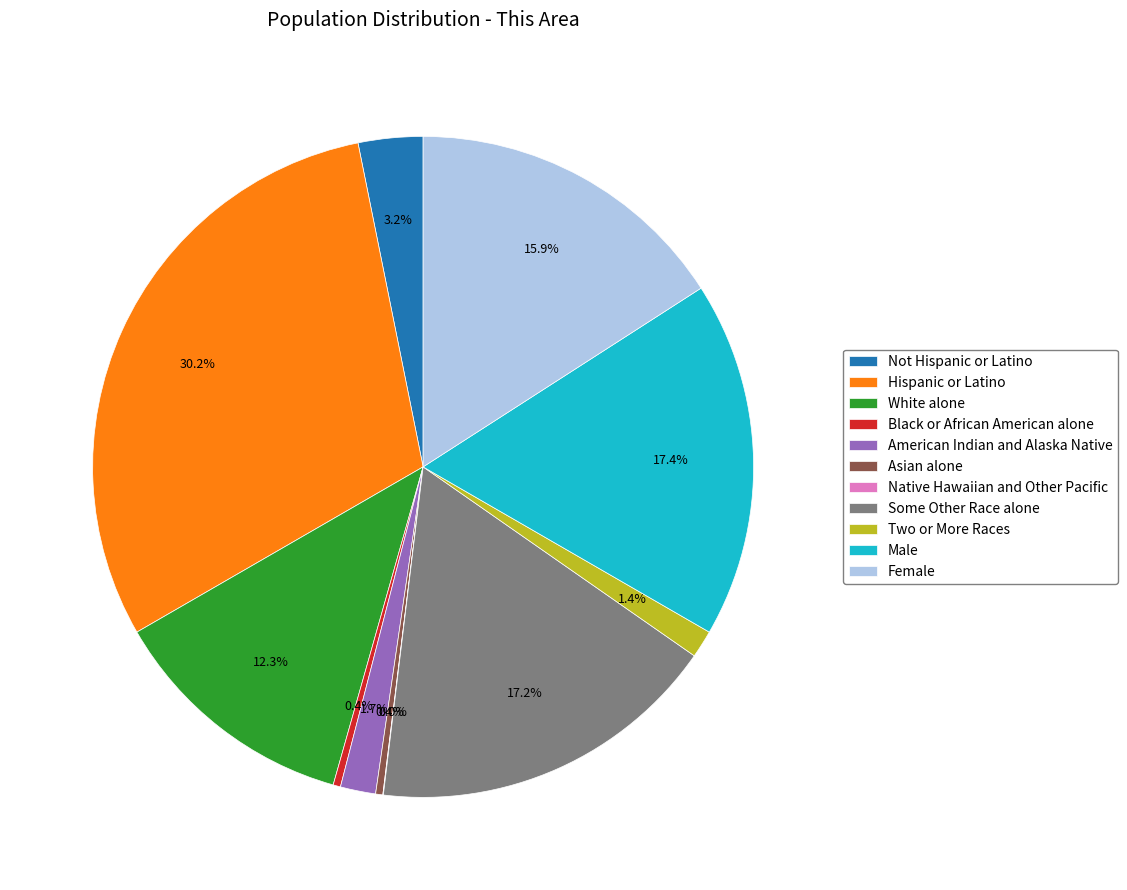

Is Black or African American alone the majority of the pie?

No